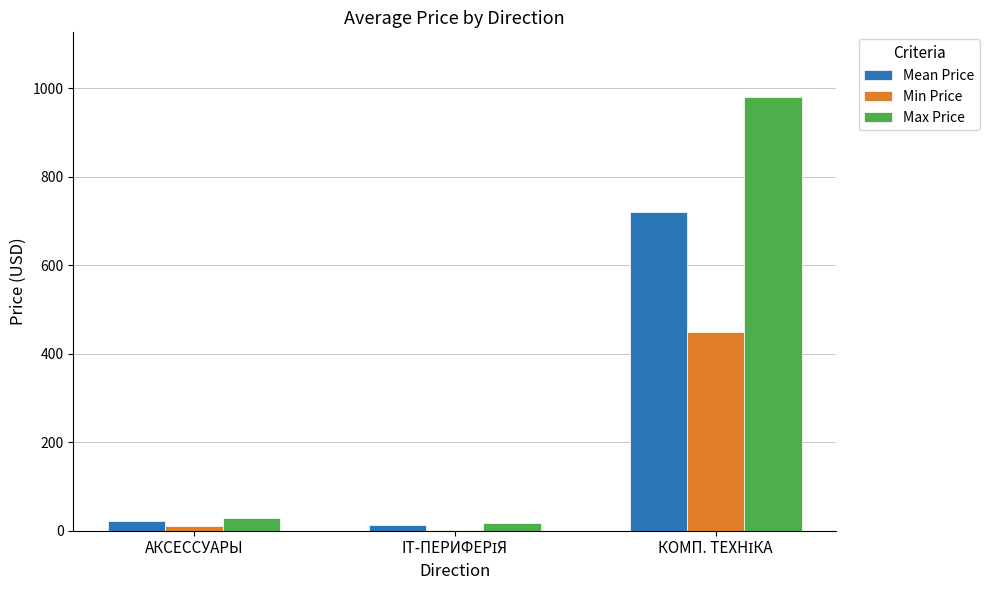

What is the sum of all Max Price values?

1024.8